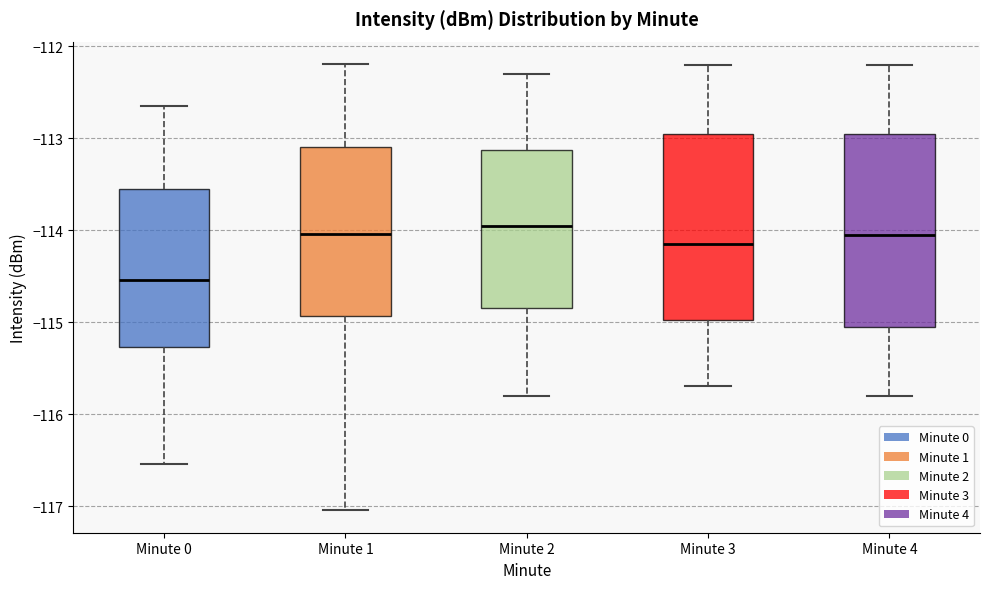

Reading left to right, transcribe this box plot: for each box, give where its median line is, the range the box spans, and where its two whiskers end, as read against the y-axis. The values are not printed on the chart, so give them approximately, as read against the axis.

Minute 0: median -114.5, box -115.3 to -113.6, whiskers -116.5 to -112.6
Minute 1: median -114.0, box -114.9 to -113.1, whiskers -117.0 to -112.2
Minute 2: median -113.9, box -114.8 to -113.1, whiskers -115.8 to -112.3
Minute 3: median -114.1, box -115.0 to -112.9, whiskers -115.7 to -112.2
Minute 4: median -114.0, box -115.0 to -112.9, whiskers -115.8 to -112.2